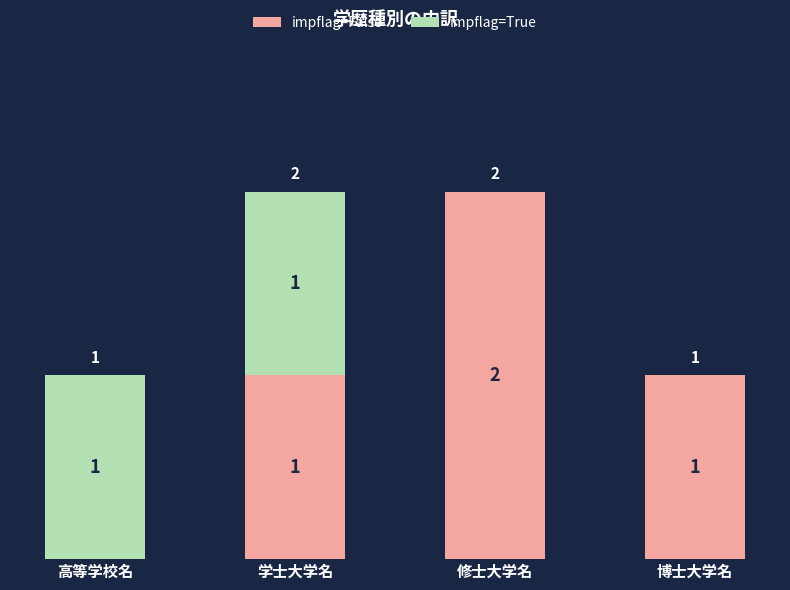

The impflag=False series shows 1 at 博士大学名. True or false?

True